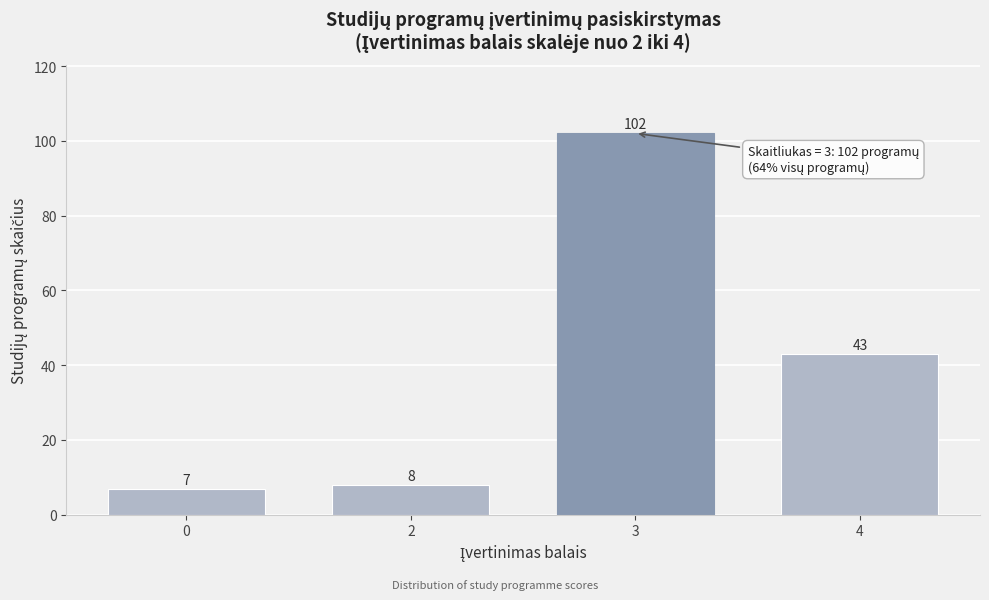

Reading right to left, what are all the values shown in this chart?

43	102	8	7